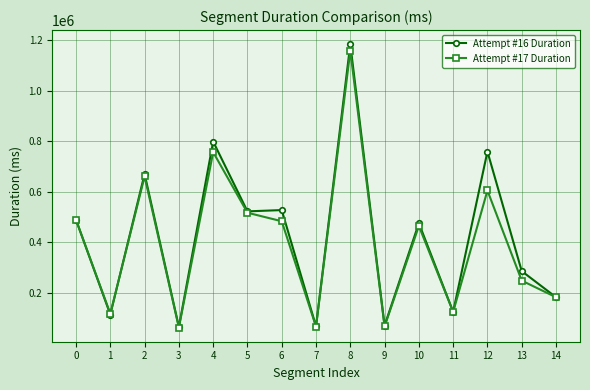

What is the value of the Attempt #16 Duration point at the 13th from the left?

759465